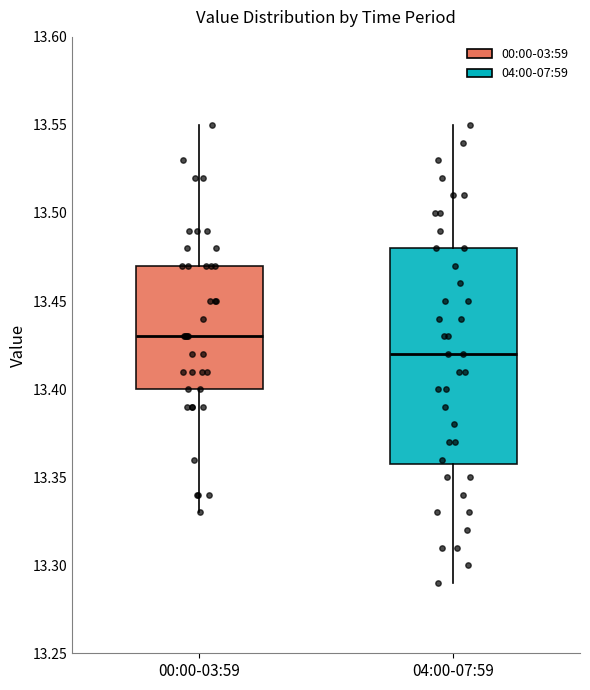

Where does the upper whisker of the box for 04:00-07:59 end on the y-axis? The values are not printed on the chart, so give them approximately, as read against the axis.

13.55